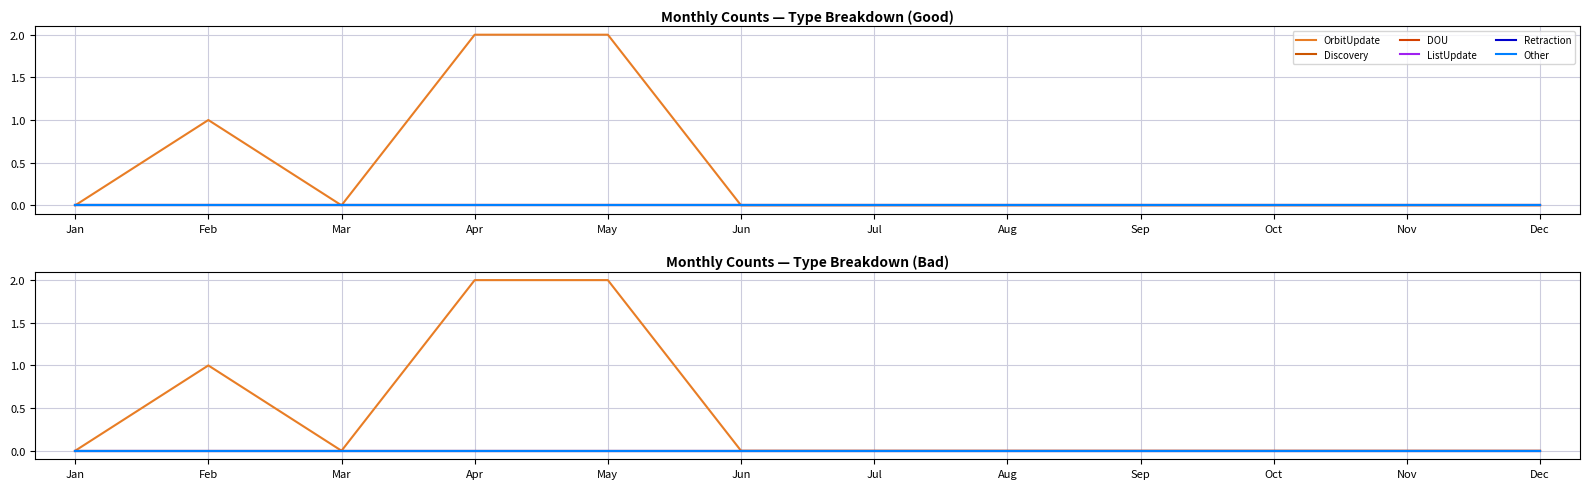

At how many categories does at least one series exceed 1?

2